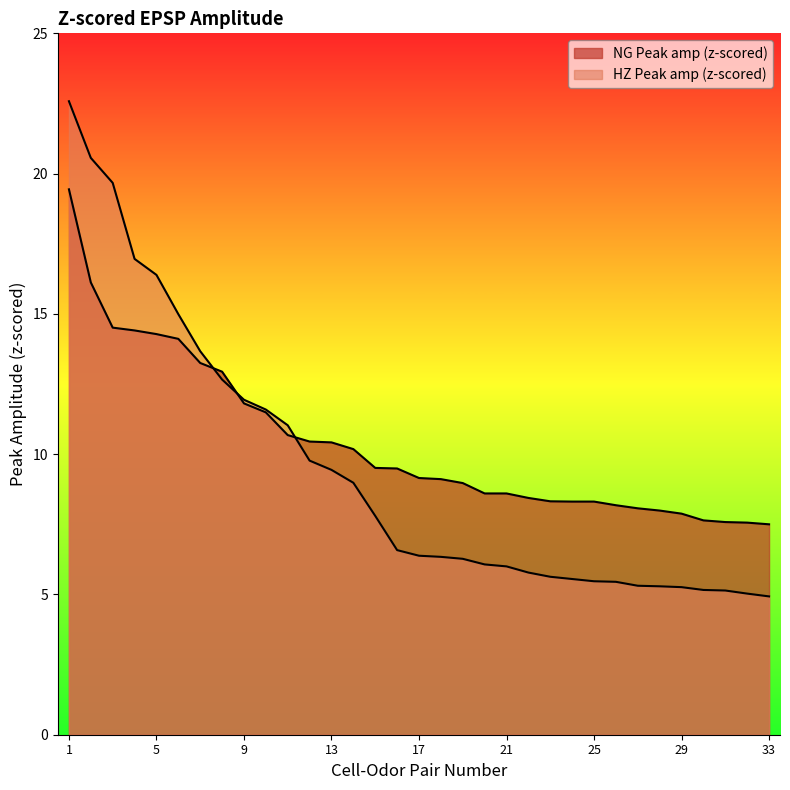

At which category is the sum across all series the highest?

1